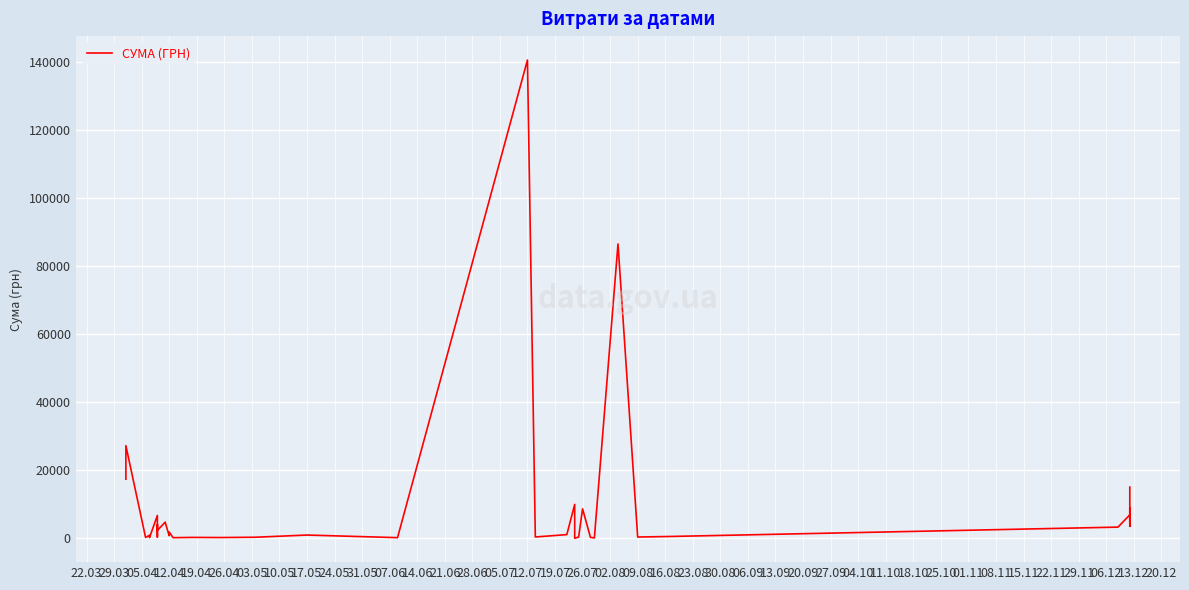

True or false: the data has more than 2 interior local peaks.

True